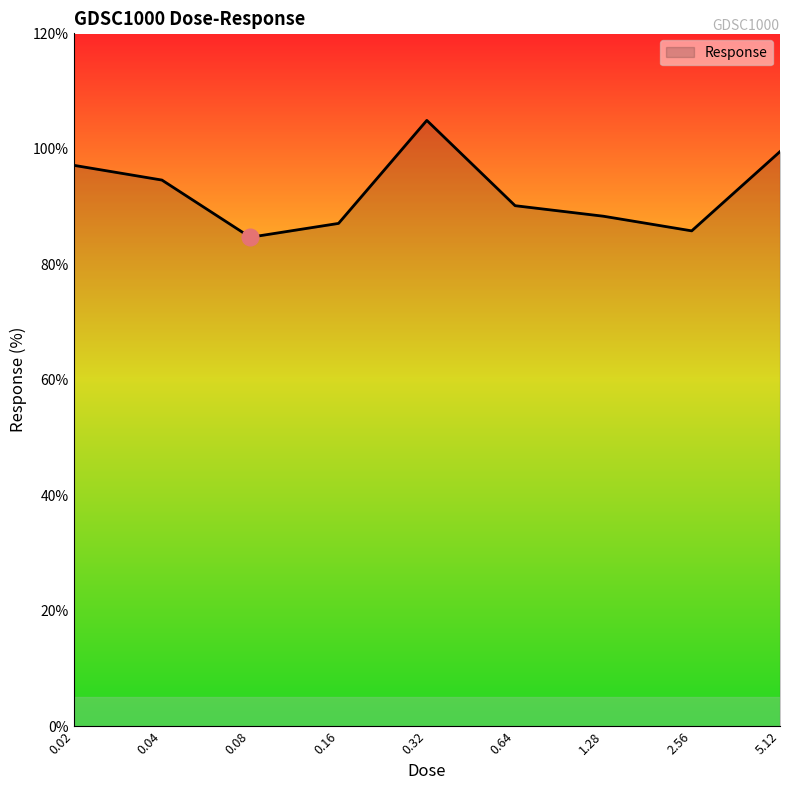

What is the greatest value displayed?

104.9